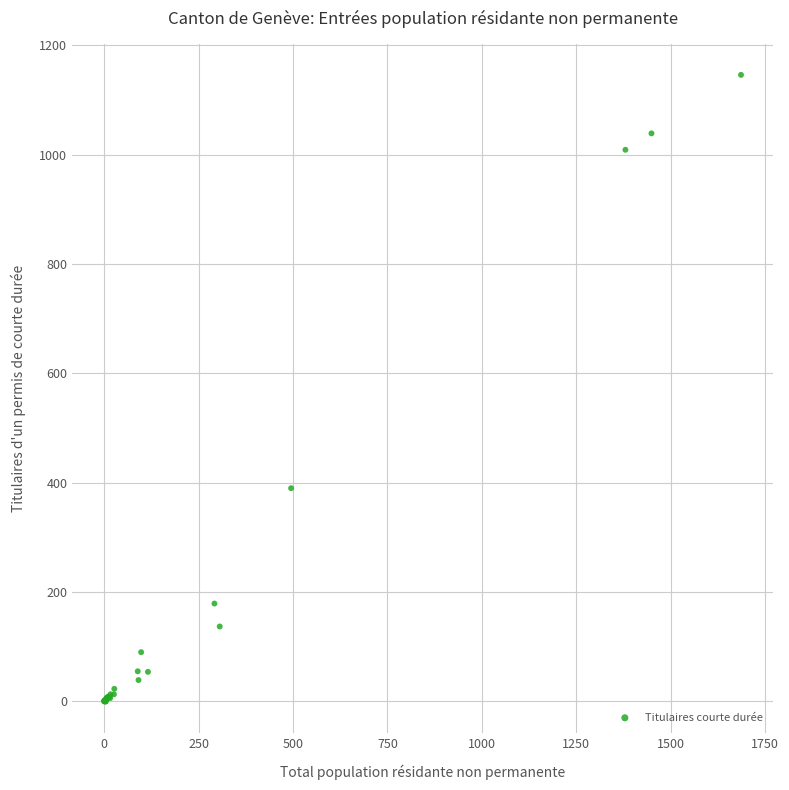

What Y value in the scatter plot is closest to 573?

390